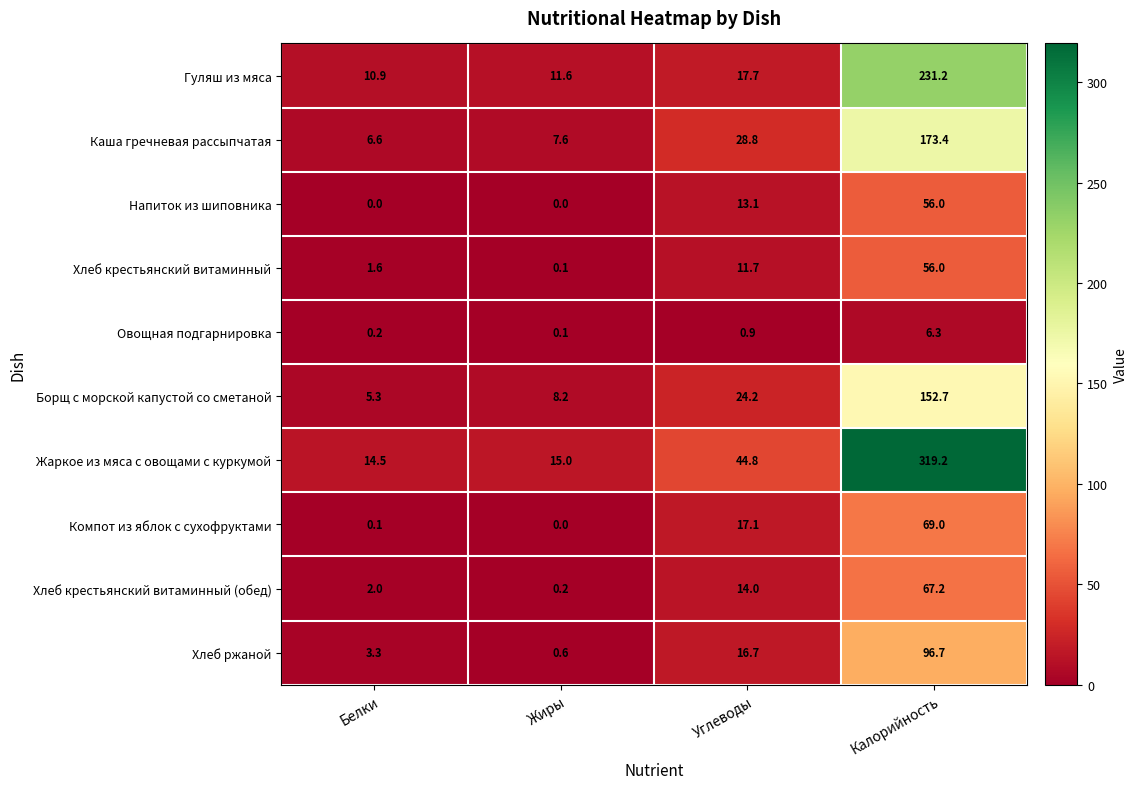

How many distinct data groups are displayed?

10